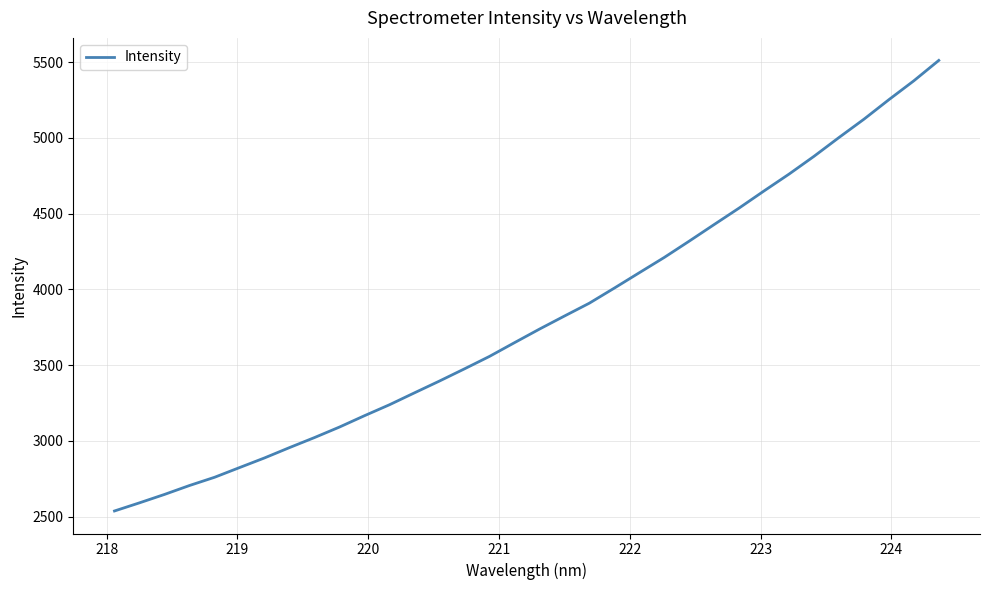

What is the maximum value shown in the chart?

5511.8